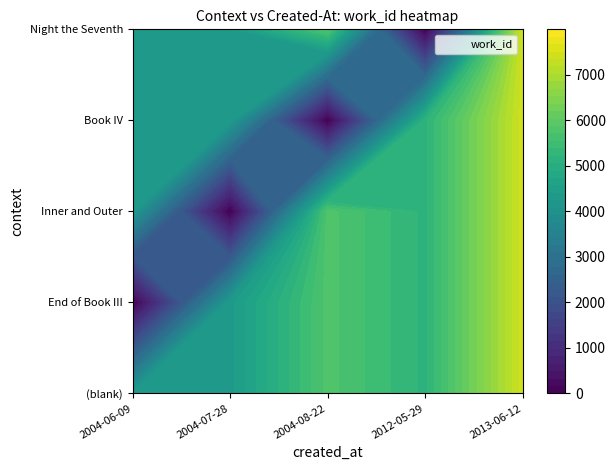

What is the maximum value for Inner and Outer?

7411